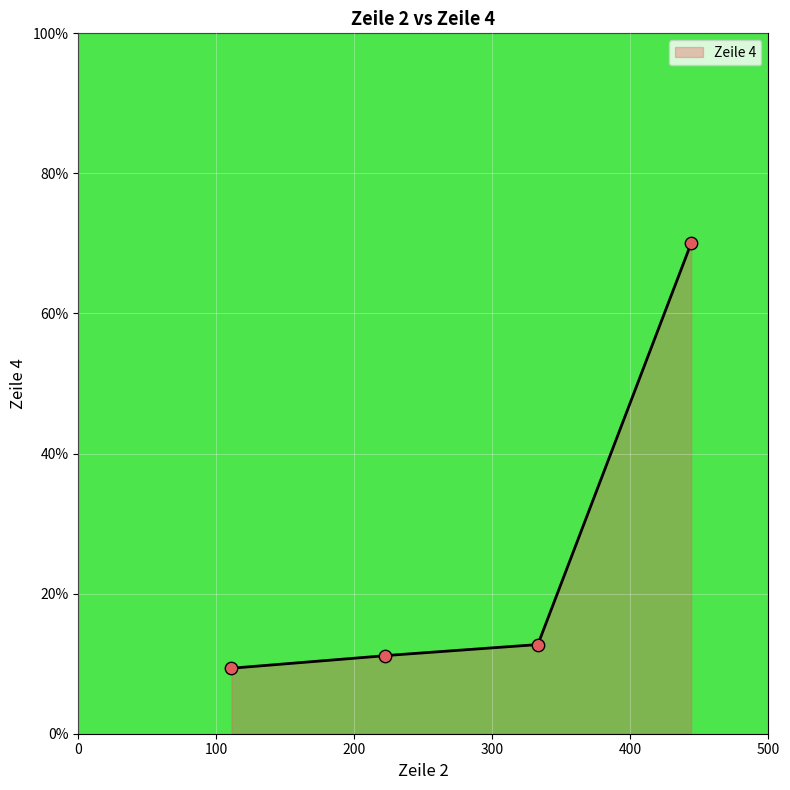

What is the change in value from 222 to 333?

+1.6